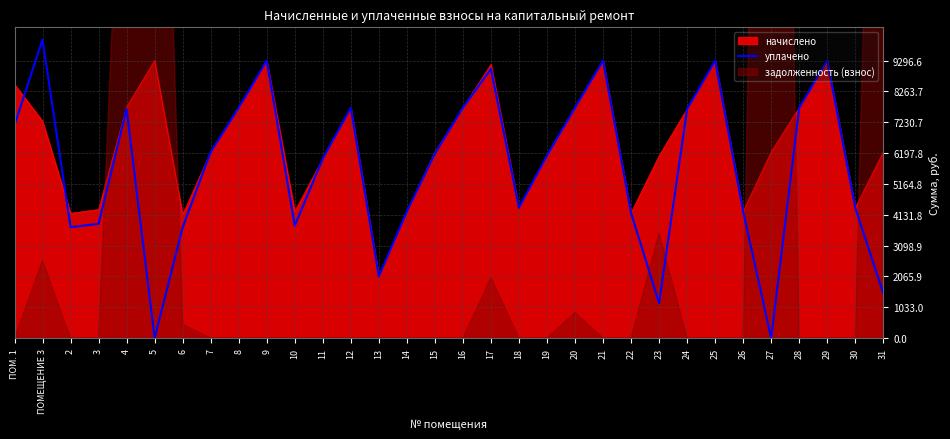

Is the value of уплачено at 23 greater than the value of начислено at 15?

No